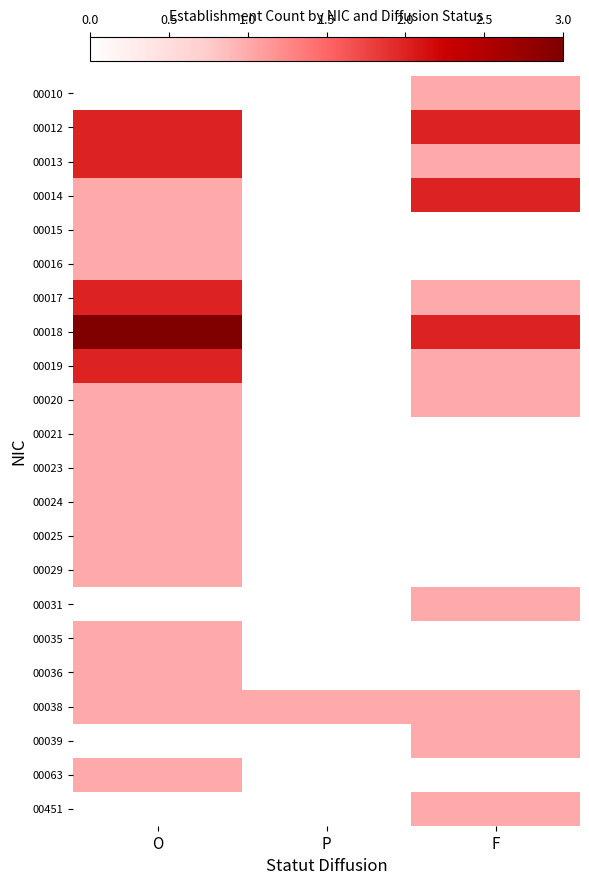

Reading left to right, transcribe all the data shown in this chart.

00010: O=0	P=0	F=1
00012: O=2	P=0	F=2
00013: O=2	P=0	F=1
00014: O=1	P=0	F=2
00015: O=1	P=0	F=0
00016: O=1	P=0	F=0
00017: O=2	P=0	F=1
00018: O=3	P=0	F=2
00019: O=2	P=0	F=1
00020: O=1	P=0	F=1
00021: O=1	P=0	F=0
00023: O=1	P=0	F=0
00024: O=1	P=0	F=0
00025: O=1	P=0	F=0
00029: O=1	P=0	F=0
00031: O=0	P=0	F=1
00035: O=1	P=0	F=0
00036: O=1	P=0	F=0
00038: O=1	P=1	F=1
00039: O=0	P=0	F=1
00063: O=1	P=0	F=0
00451: O=0	P=0	F=1